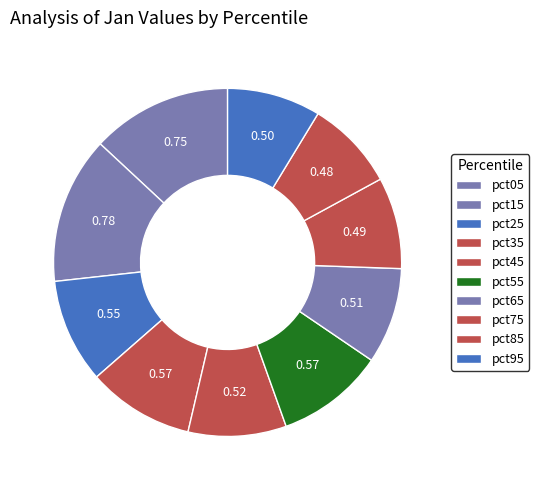

Is there a majority slice in this chart?

No